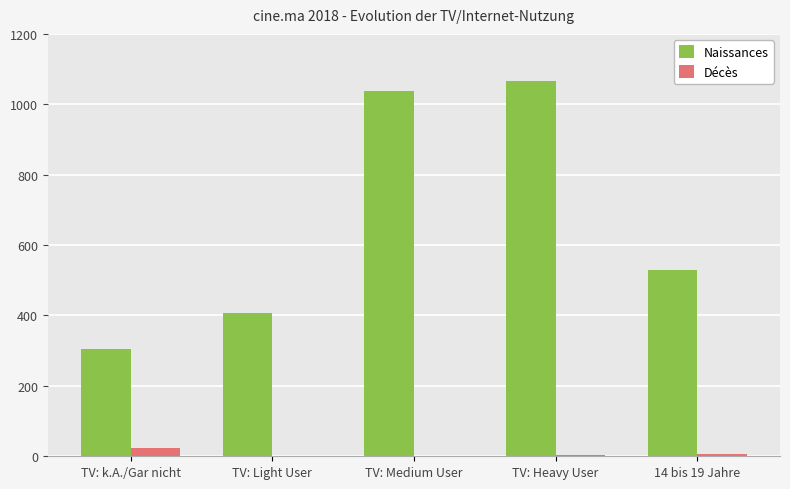

The value of Naissances at 14 bis 19 Jahre is 528. True or false?

True